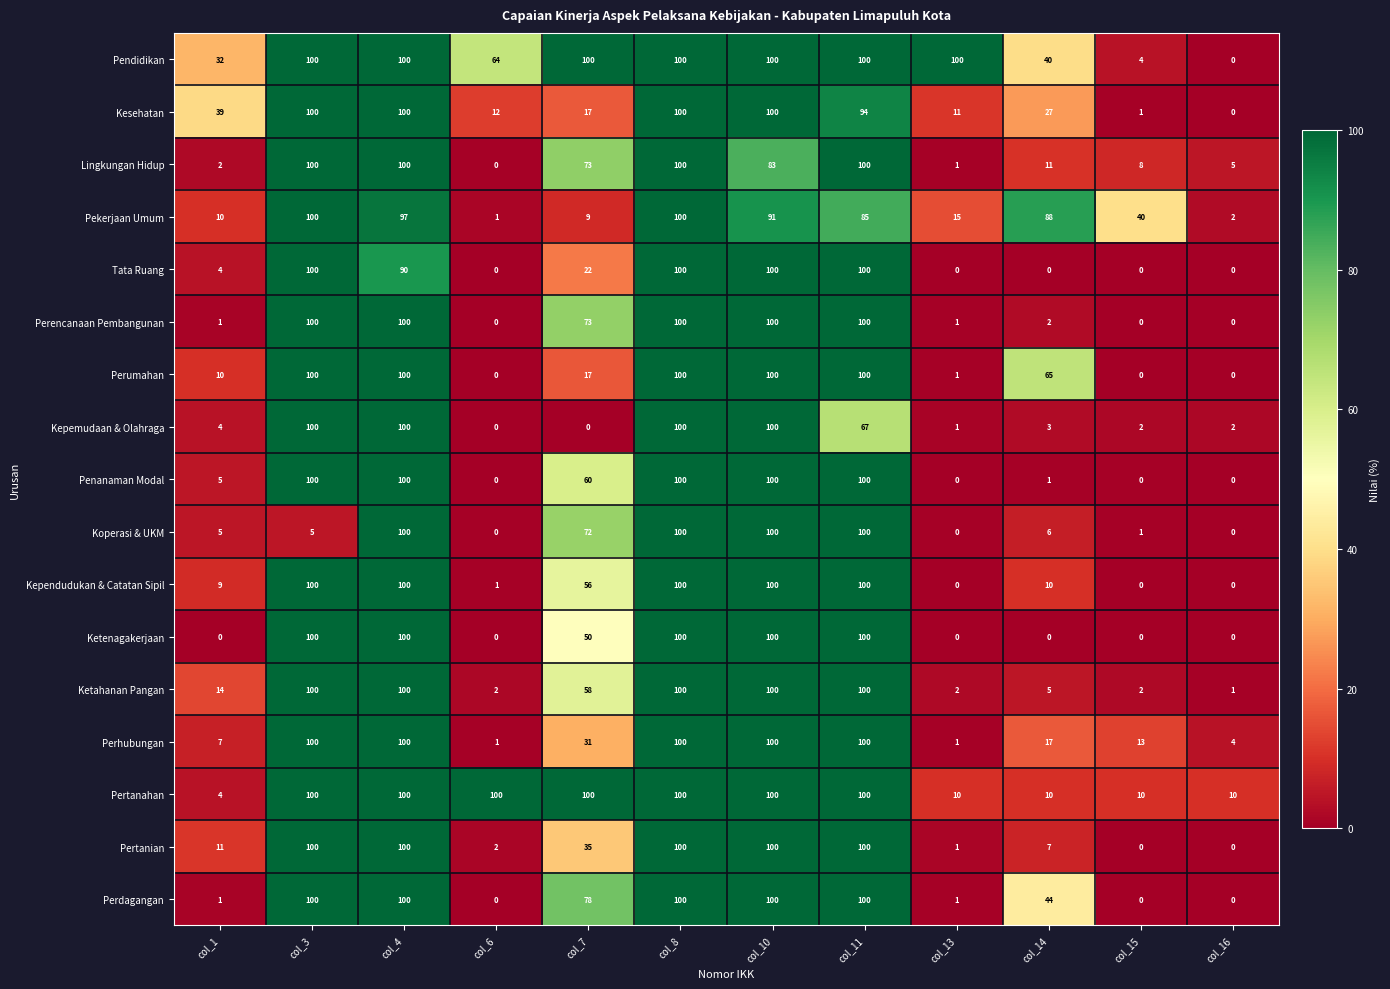

What is the maximum value shown in the chart?

100